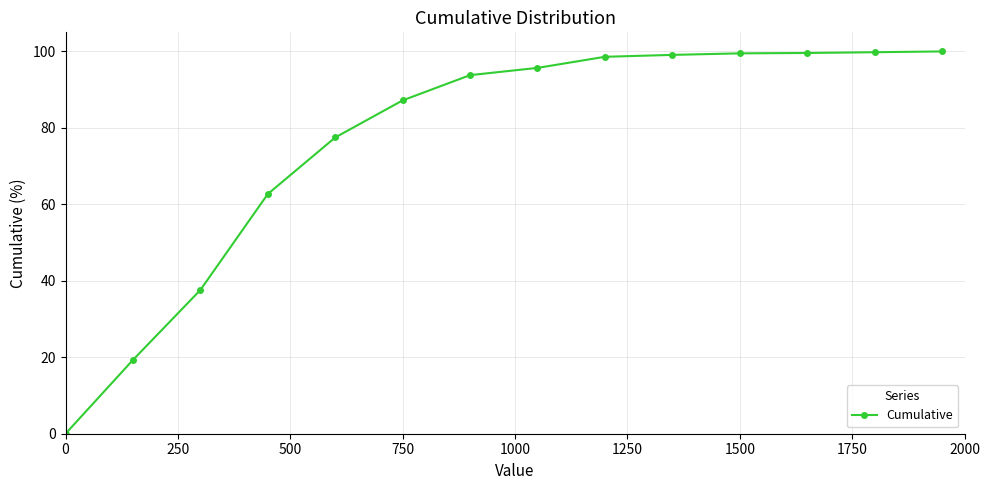

How many series are shown in this chart?

1